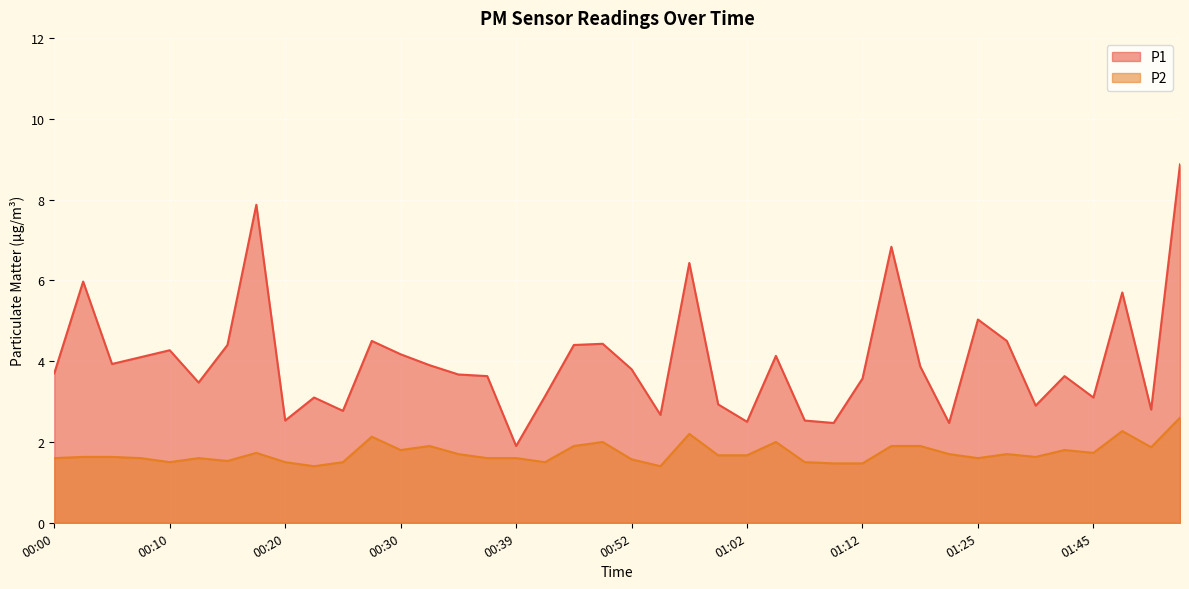

What is the label of the 36th point from the left?

01:43